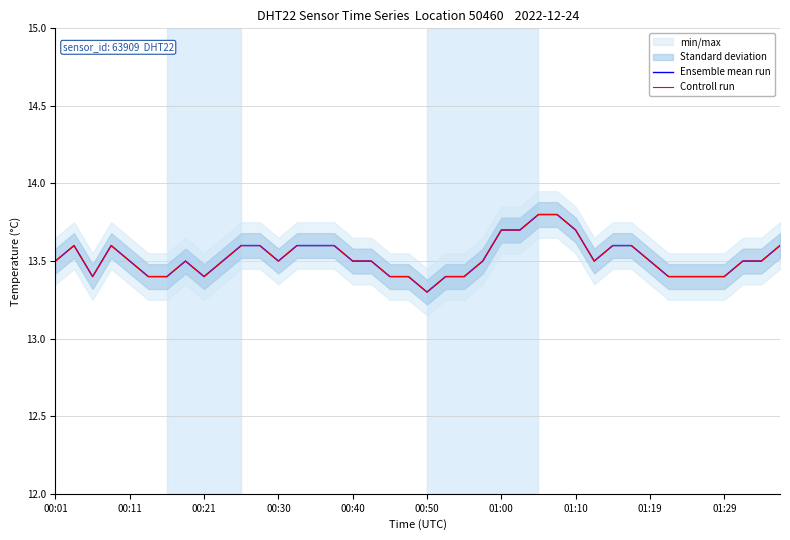

At 25, list the series in order from smallest to largest.

Ensemble mean run, Controll run